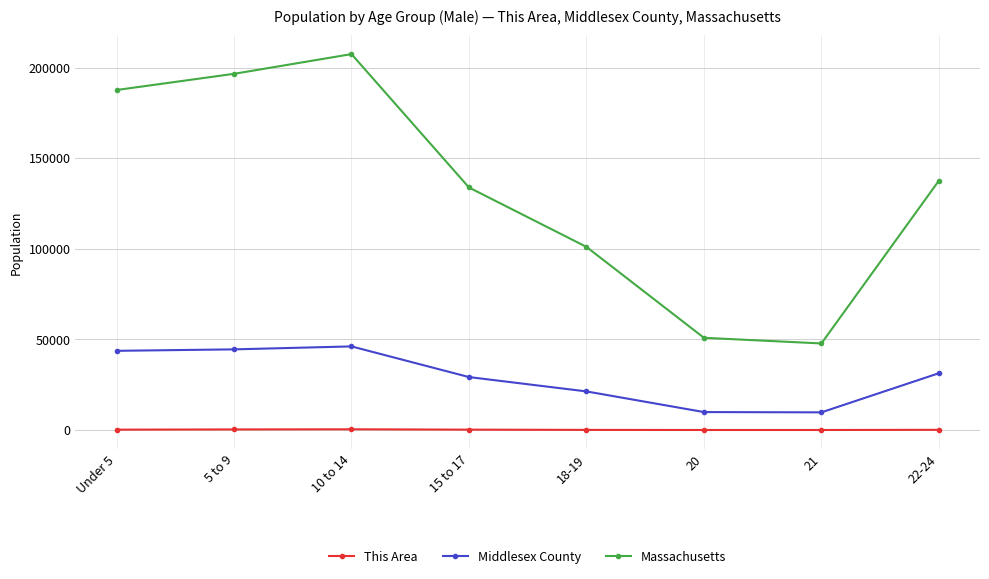

True or false: This Area and Massachusetts intersect in this chart.

False